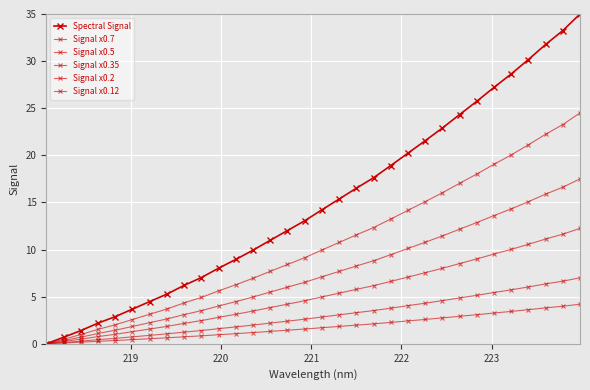

How many values in Signal x0.7 are above zero?

31